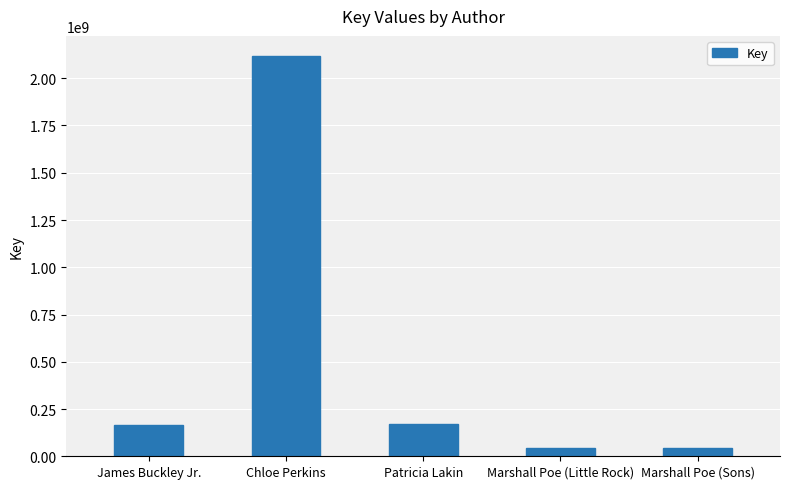

What is the label of the 1st bar from the right?

Marshall Poe (Sons)